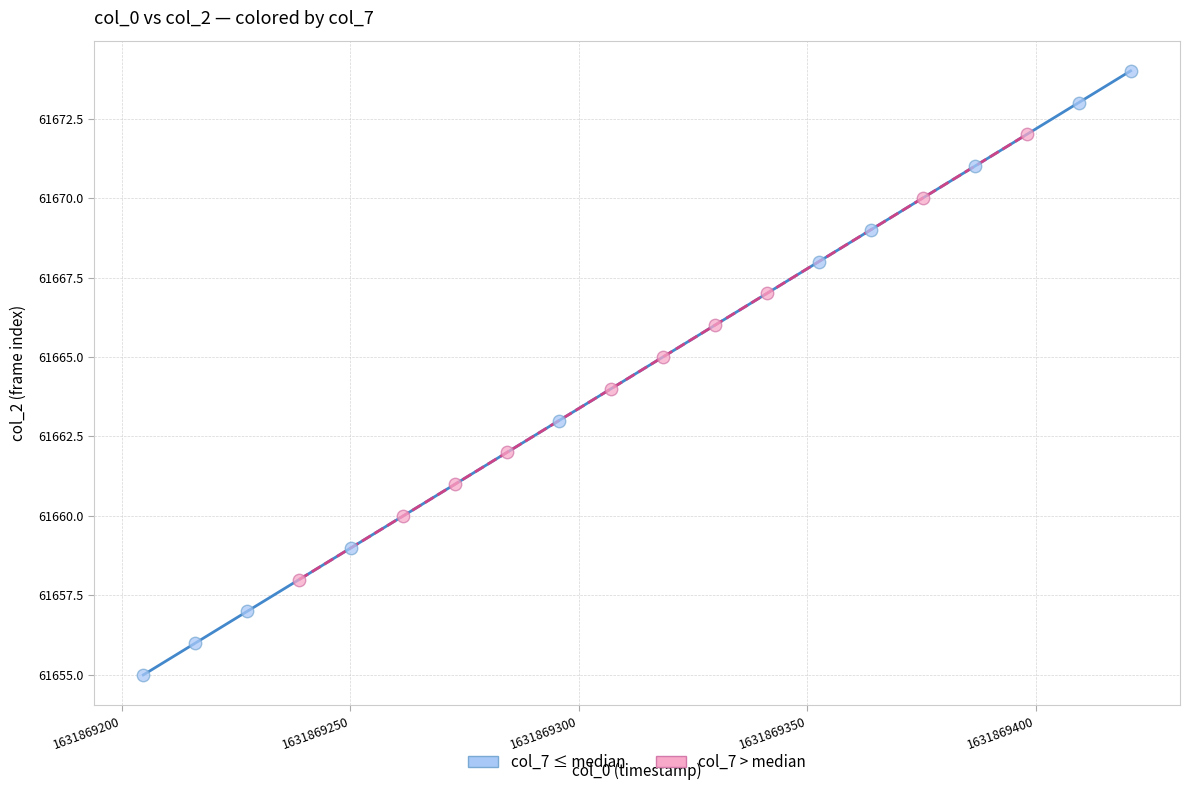

Which series has the largest Y range (max minus min)?

col_7 ≤ median